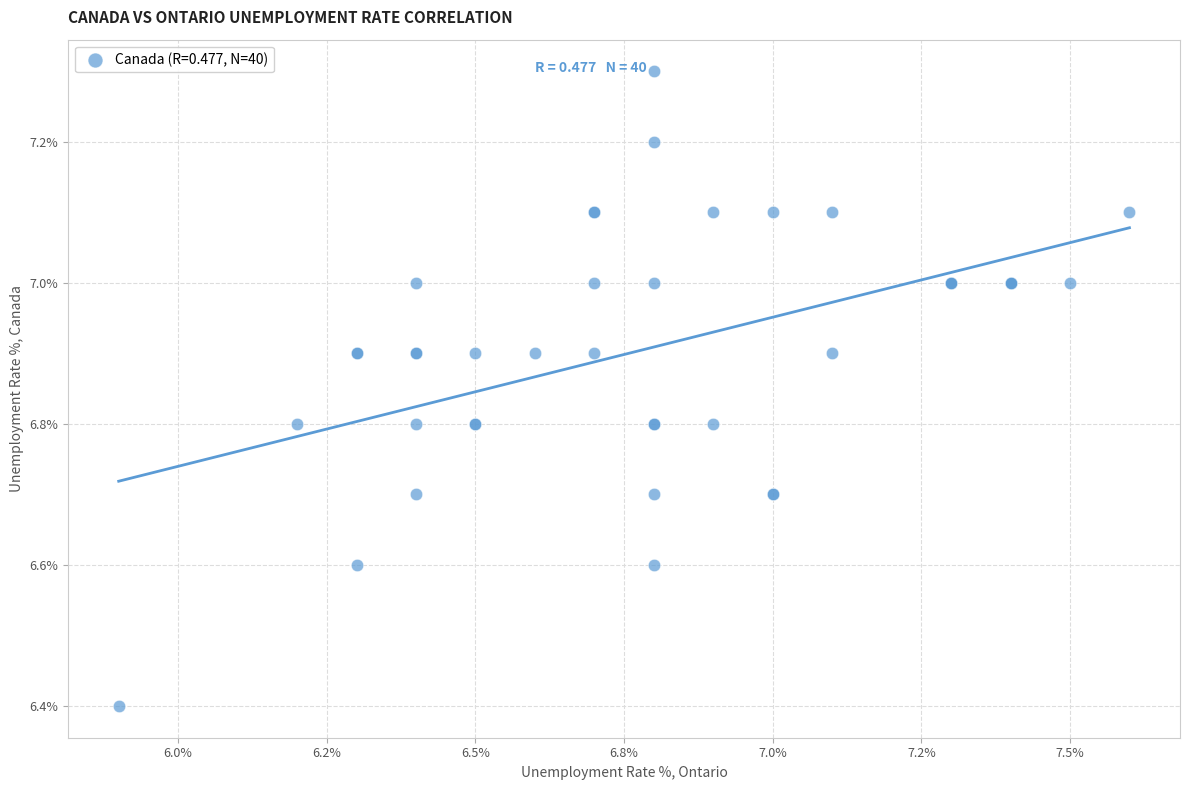

What Y value in the scatter plot is closest to 6?

6.4